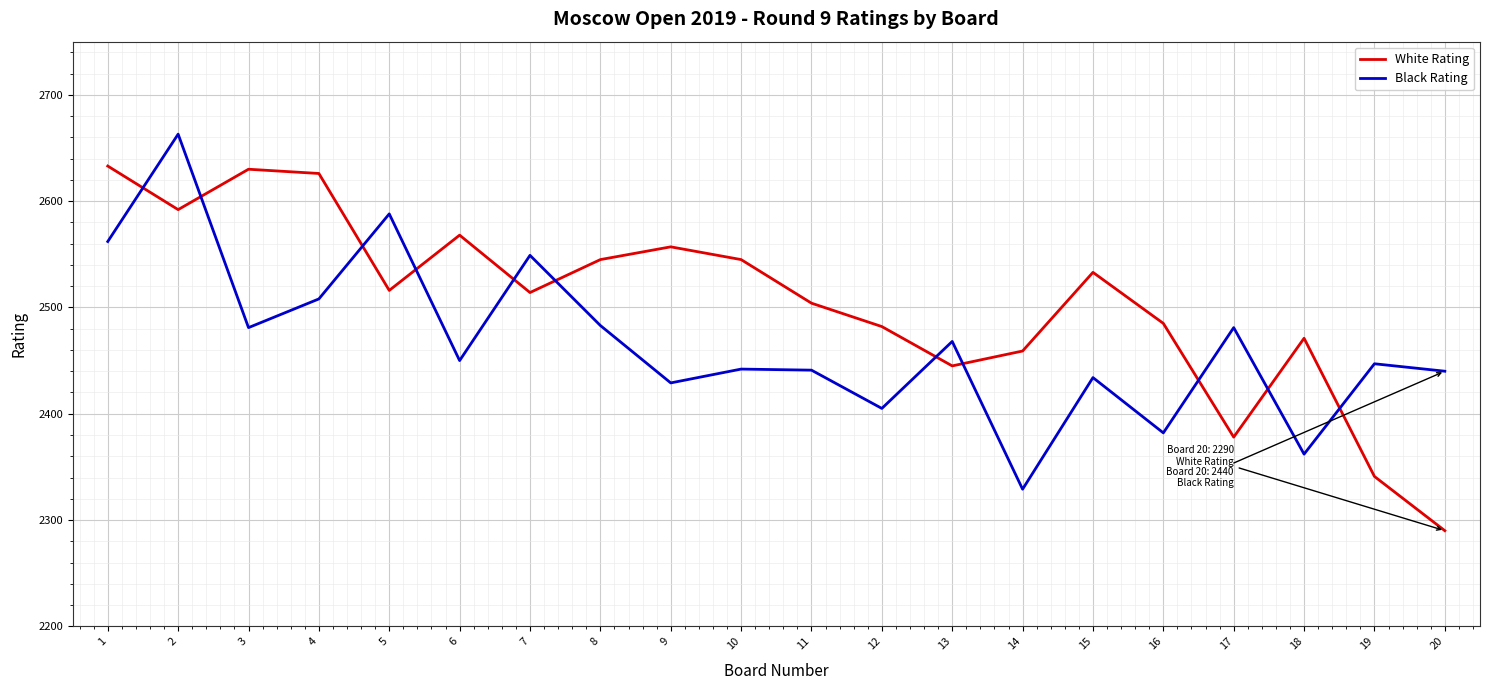

How many intersections are there between White Rating and Black Rating?

11